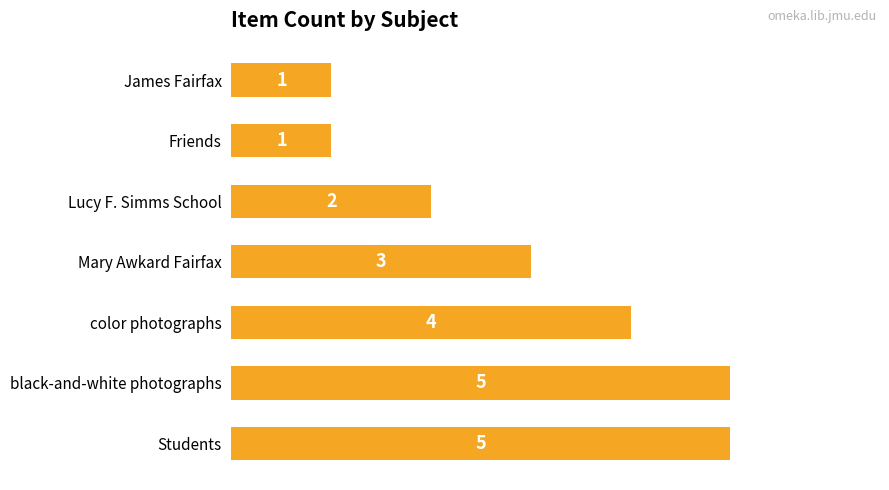

Are the bars horizontal?

Yes